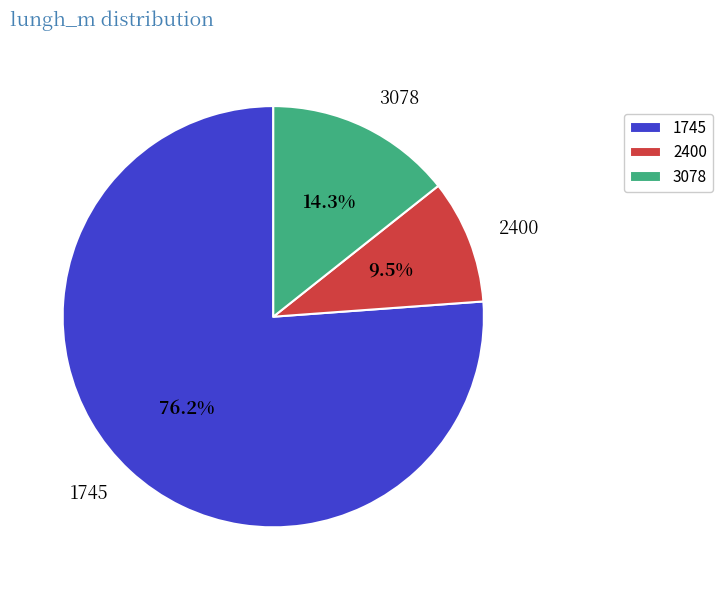

To the nearest percent, what portion does 3078 represent?

14%